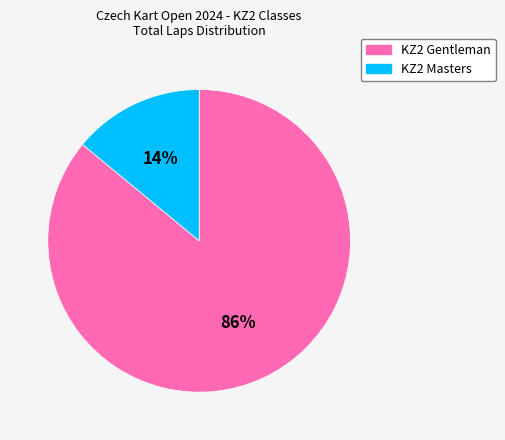

To the nearest percent, what portion does KZ2 Masters represent?

14%